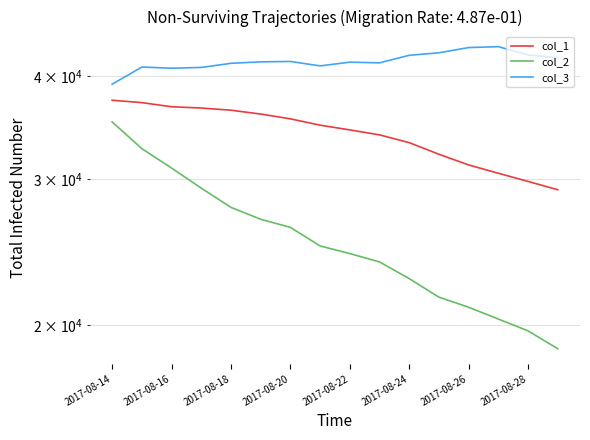

Between 2017-08-18 and 9, which is larger?

2017-08-18